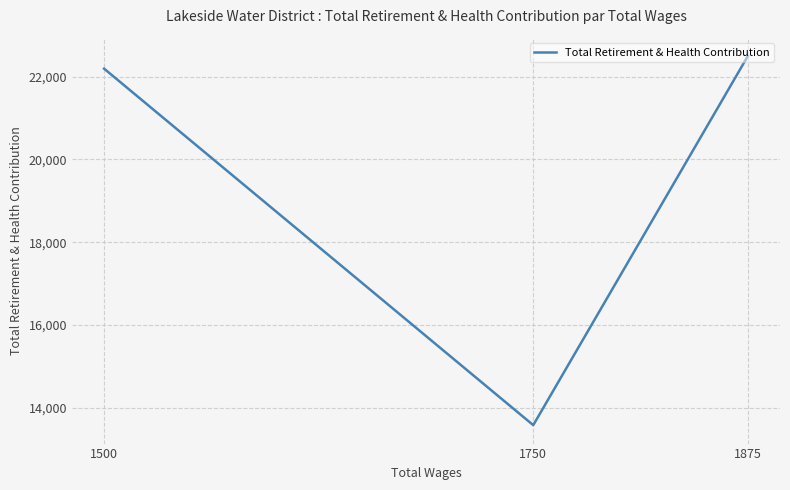

What is the change in value from 1750 to 1875?

+8912.3